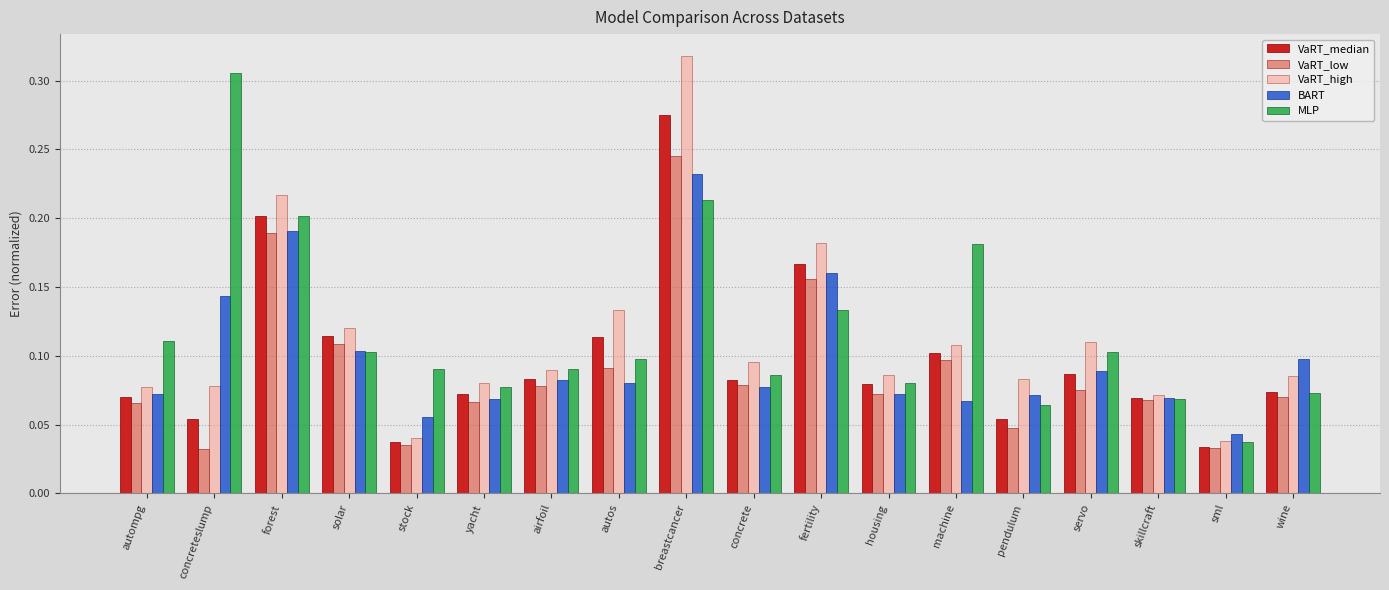

How many VaRT_median values are between 0 and 1?

18